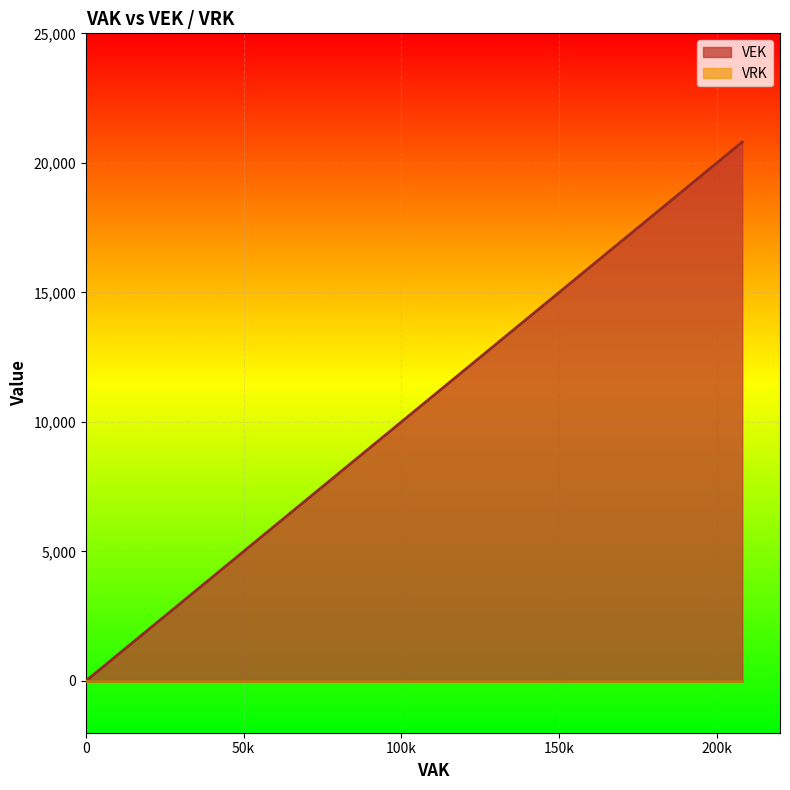

What is the value of the 3rd point from the left?

20803